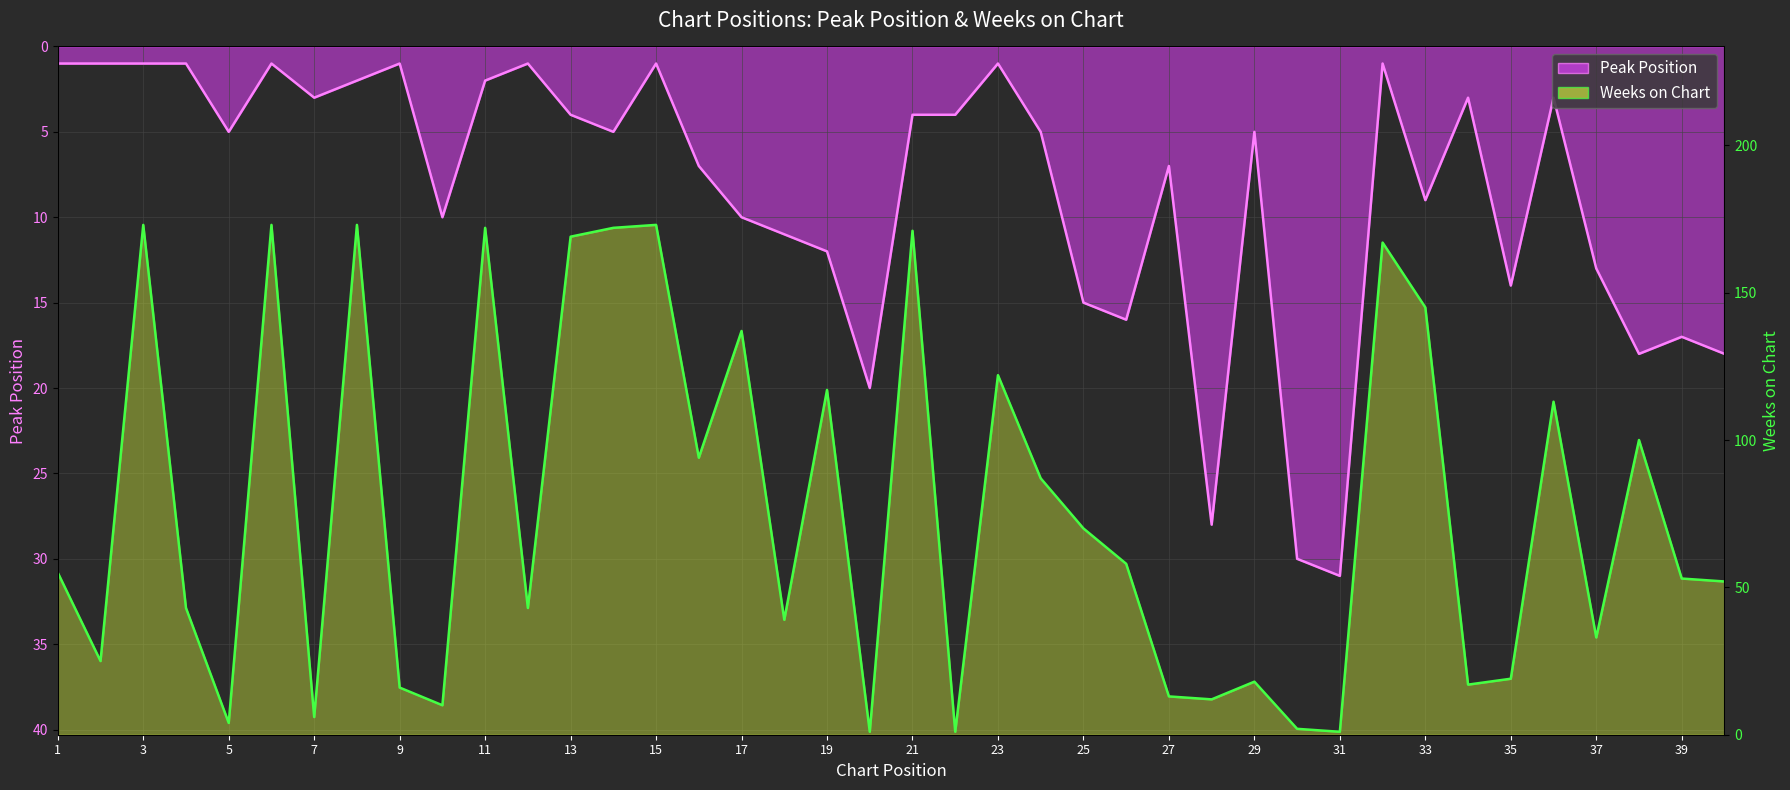

Which series ends up on top after the final intersection of Weeks on Chart and Peak Position?

Weeks on Chart